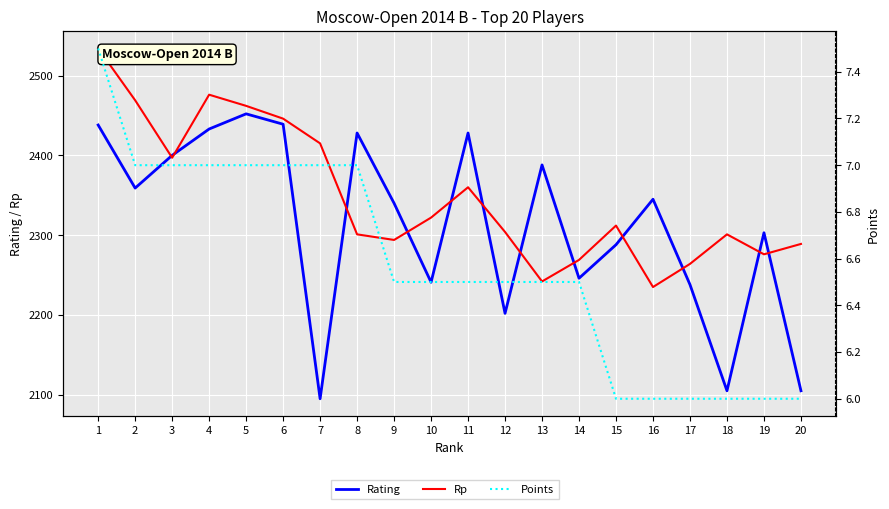

Reading left to right, list all the values displayed in this chart.

Rating: 1=2438.0	2=2359.0	3=2400.0	4=2433.0	5=2452.0	6=2439.0	7=2095.0	8=2428.0	9=2340.0	10=2241.0	11=2428.0	12=2202.0	13=2388.0	14=2246.0	15=2288.0	16=2345.0	17=2238.0	18=2105.0	19=2303.0	20=2105.0
Rp: 1=2534.0	2=2469.0	3=2397.0	4=2476.0	5=2462.0	6=2446.0	7=2415.0	8=2301.0	9=2294.0	10=2322.0	11=2360.0	12=2304.0	13=2242.0	14=2269.0	15=2312.0	16=2235.0	17=2264.0	18=2301.0	19=2276.0	20=2289.0
Points: 1=7.5	2=7.0	3=7.0	4=7.0	5=7.0	6=7.0	7=7.0	8=7.0	9=6.5	10=6.5	11=6.5	12=6.5	13=6.5	14=6.5	15=6.0	16=6.0	17=6.0	18=6.0	19=6.0	20=6.0